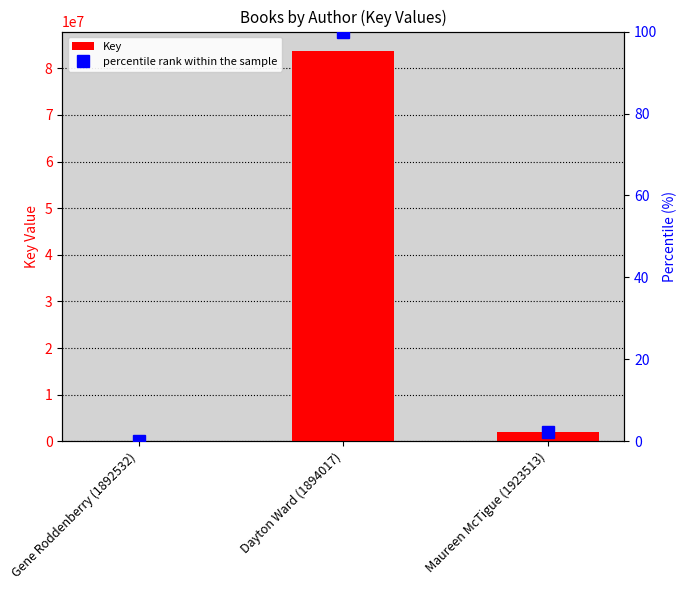

What is the value of the Key bar at the 3rd from the left?

1923510.0